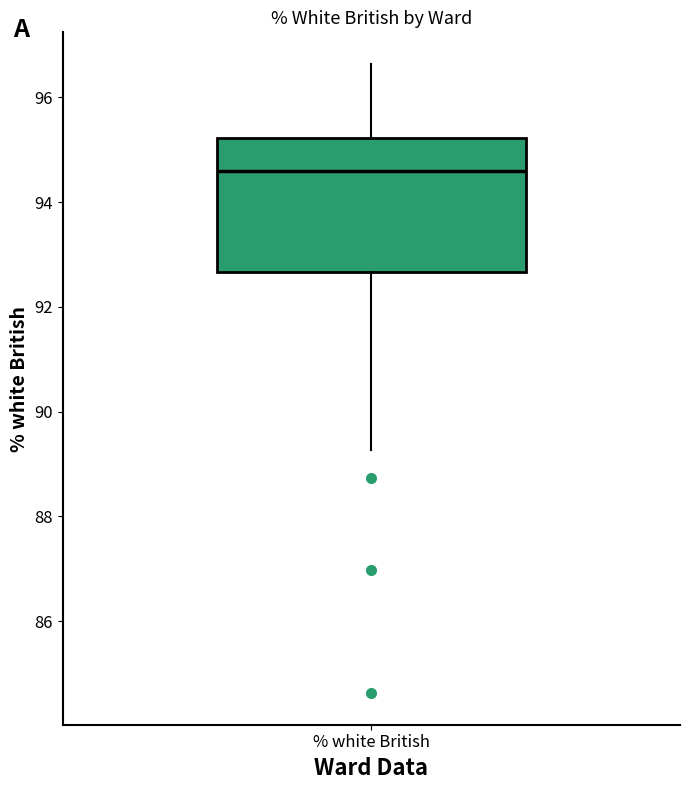

Transcribe this box plot: give where the median line is, the range the box spans, and where the two whiskers end, as read against the y-axis. The values are not printed on the chart, so give them approximately, as read against the axis.

median 94.6, box 92.6 to 95.2, whiskers 89.2 to 96.6